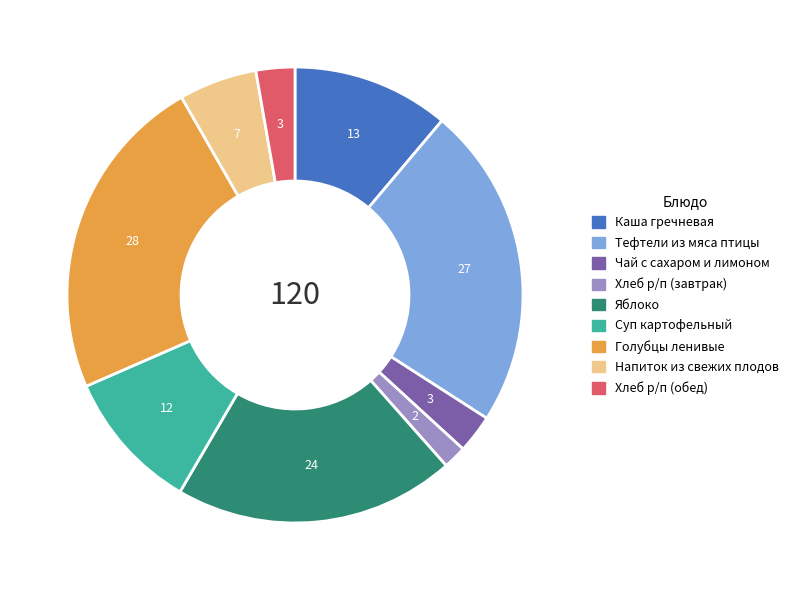

Does any single category account for the majority?

No